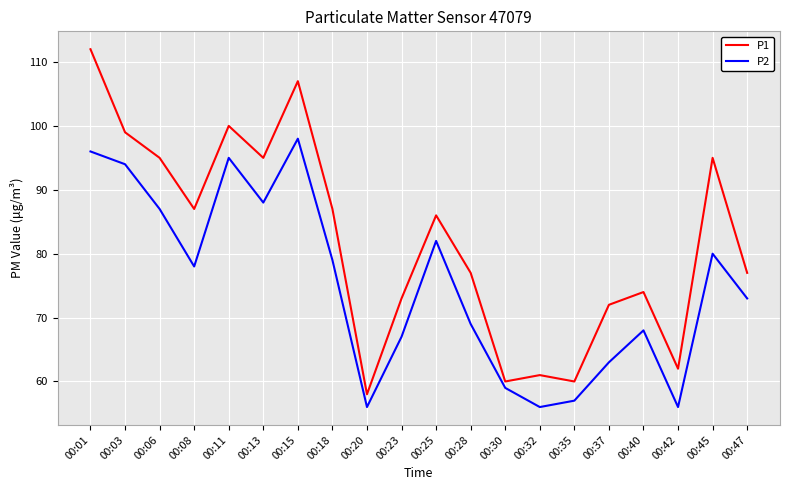

At which label does P1 first exceed 86?

00:01